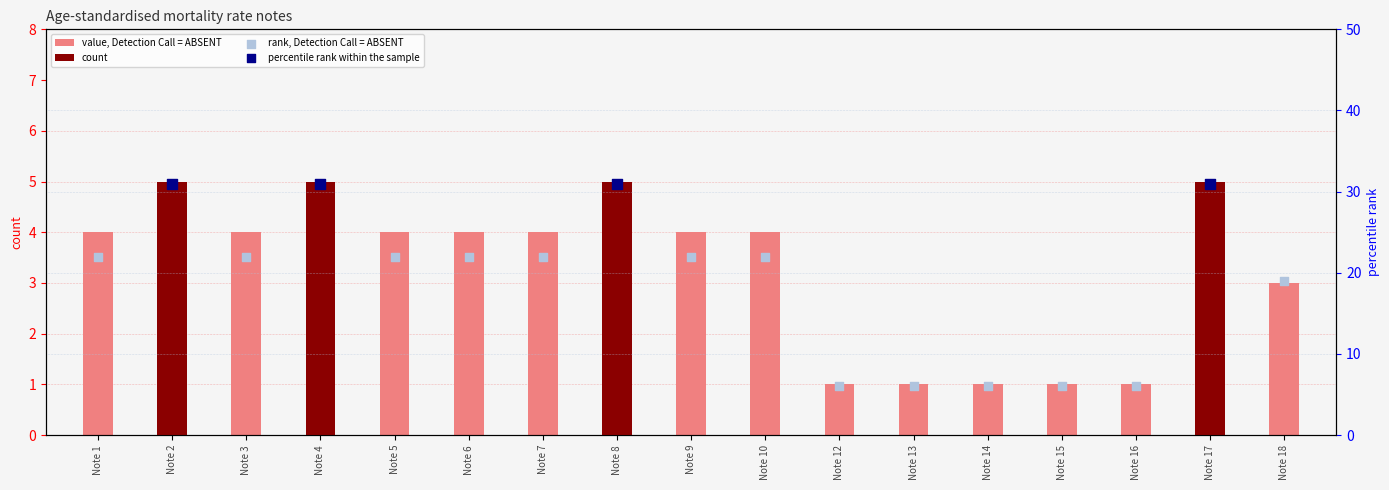

What is the total value across all series at Note 18?

22